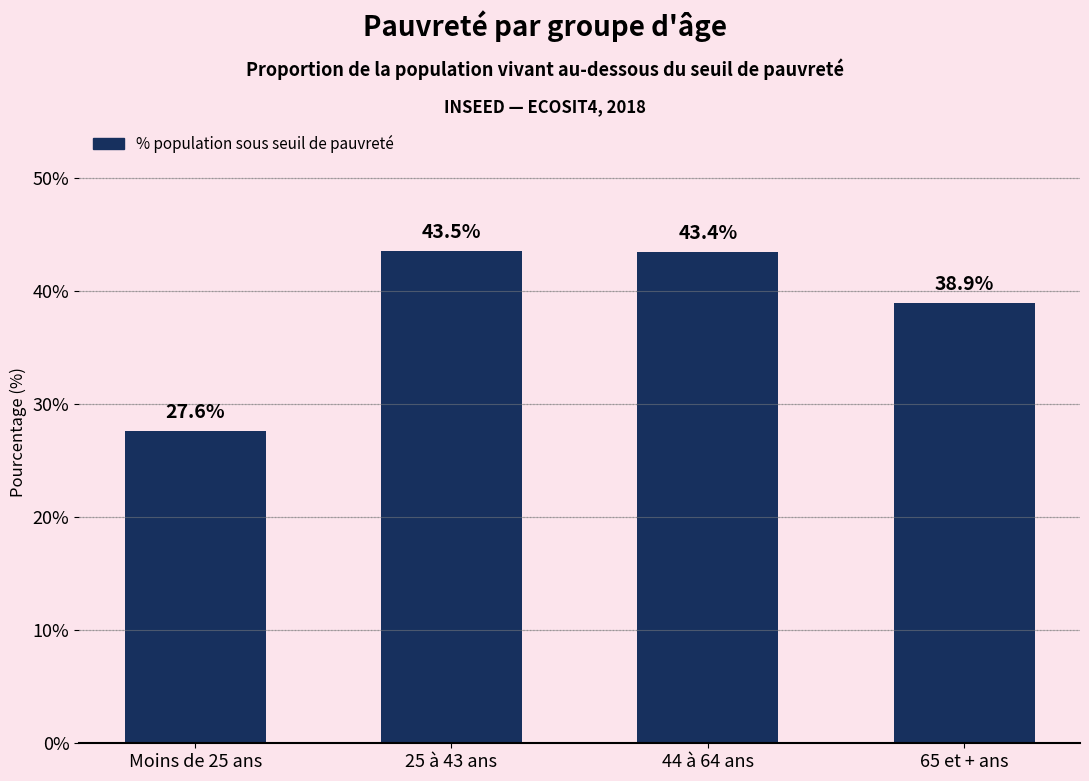

Which label corresponds to the largest value in the chart?

25 à 43 ans